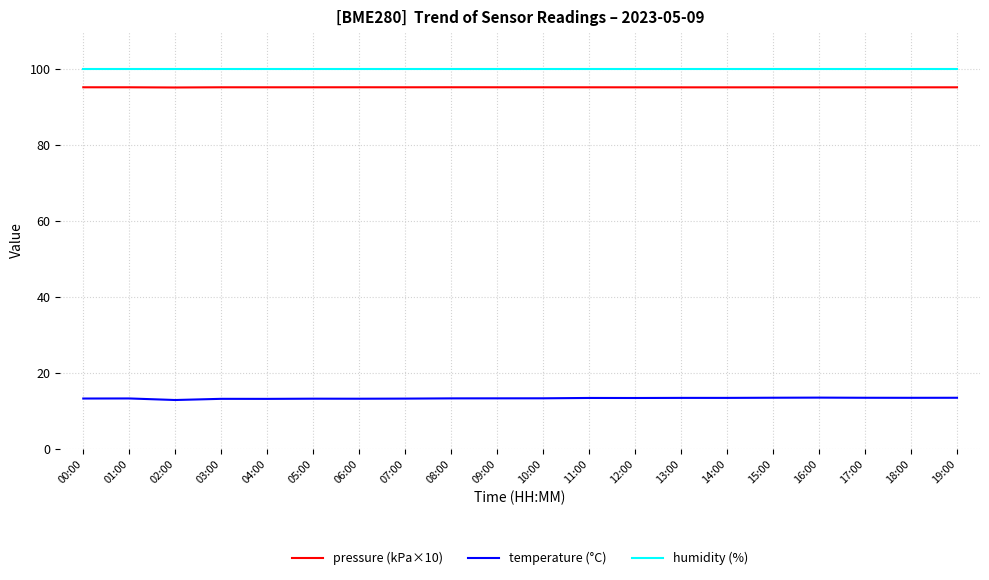

Rank the series by their maximum value, from highest to lowest.

humidity (%), pressure (kPa×10), temperature (°C)